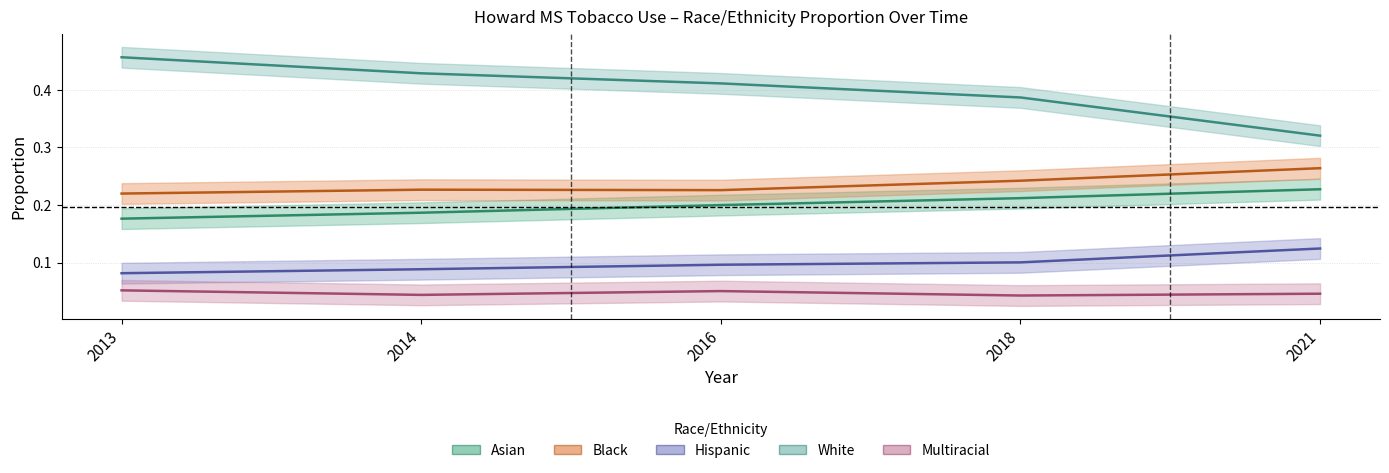

Between 2013 and 2014, which series saw the biggest shift?

White